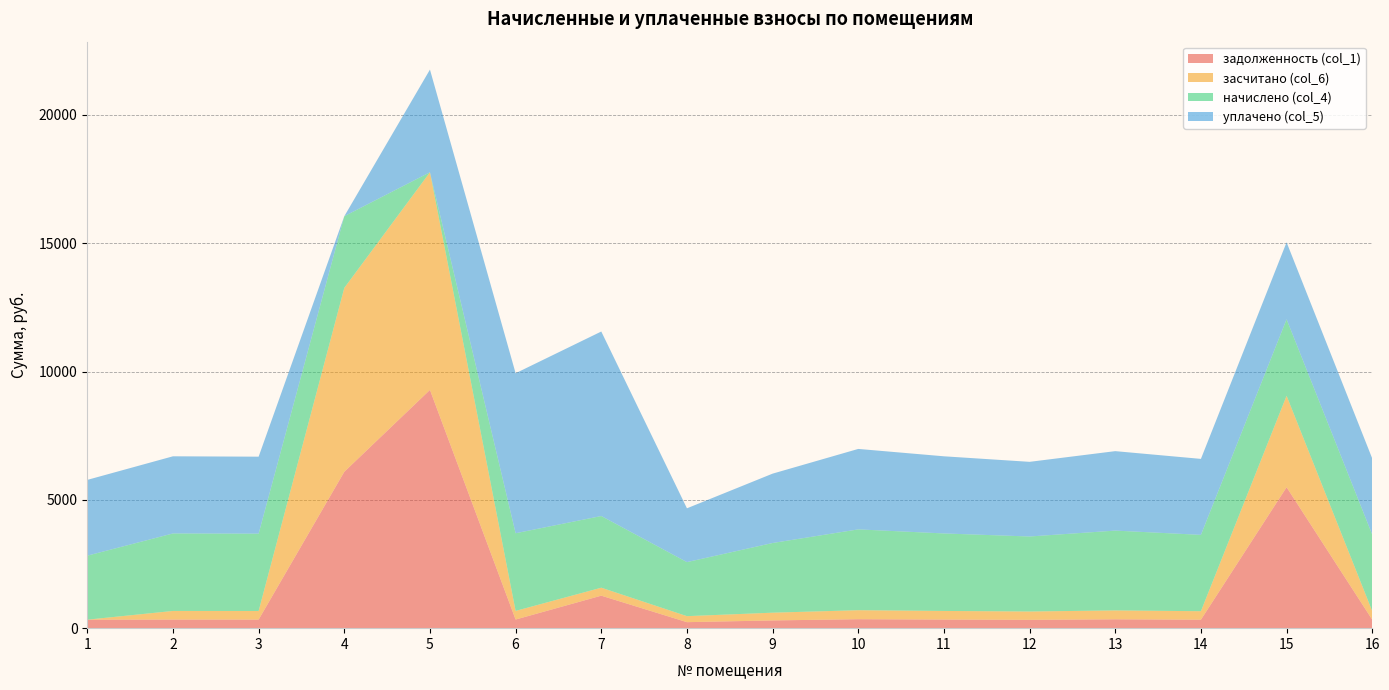

Reading left to right, what are all the values shown in this chart?

задолженность (col_1): 331.2	335.5	334.8	6093.3	9283.2	336.2	1266.6	234.0	301.7	349.9	335.5	324.7	345.6	330.5	5492.0	331.2
засчитано (col_6): 0.0	335.5	334.8	7164.5	8480.6	336.2	310.3	234.0	301.7	349.9	335.5	324.7	345.6	330.5	3562.2	331.2
начислено (col_4): 2493.6	3019.7	3013.2	2792.9	-917.0	3026.2	2792.9	2106.0	2715.1	3149.3	3019.7	2922.5	3110.4	2974.3	2980.8	2980.8
уплачено (col_5): 2952.6	3005.7	2999.2	0.0	4000.0	6234.4	7188.8	2096.2	2702.6	3134.7	3005.7	2908.9	3096.0	2960.6	3000.0	2967.0